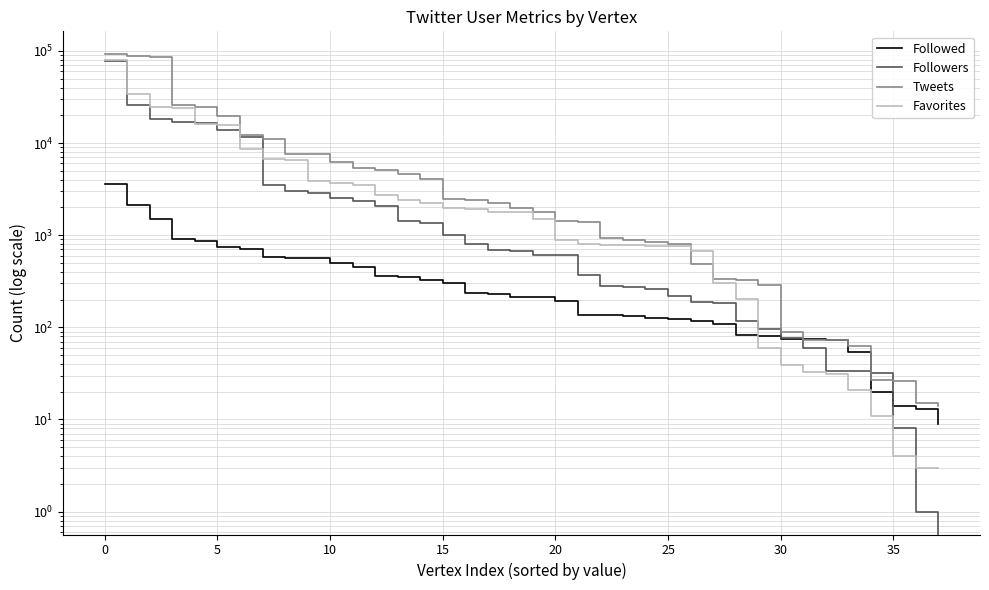

Which series has the widest spread of values?

Tweets